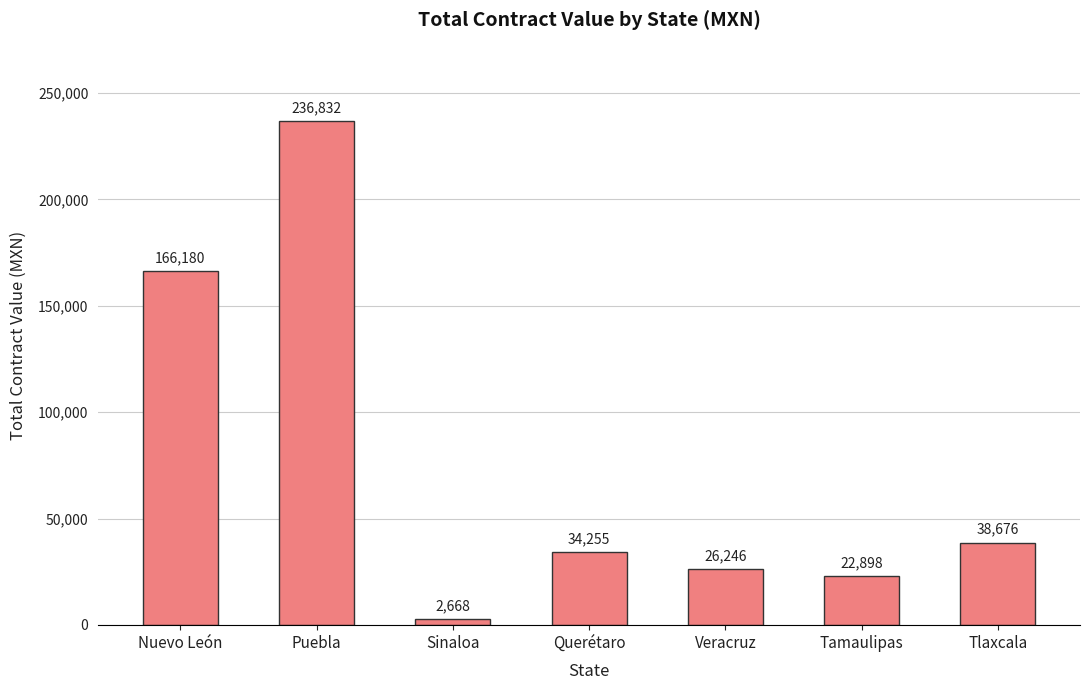

The value at Tamaulipas is 22897.9. True or false?

True